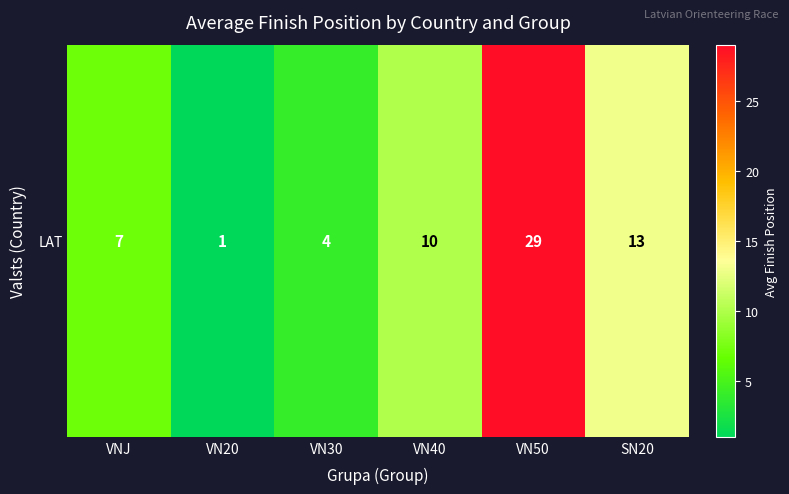

Reading right to left, what are all the values shown in this chart?

13	29	10	4	1	7